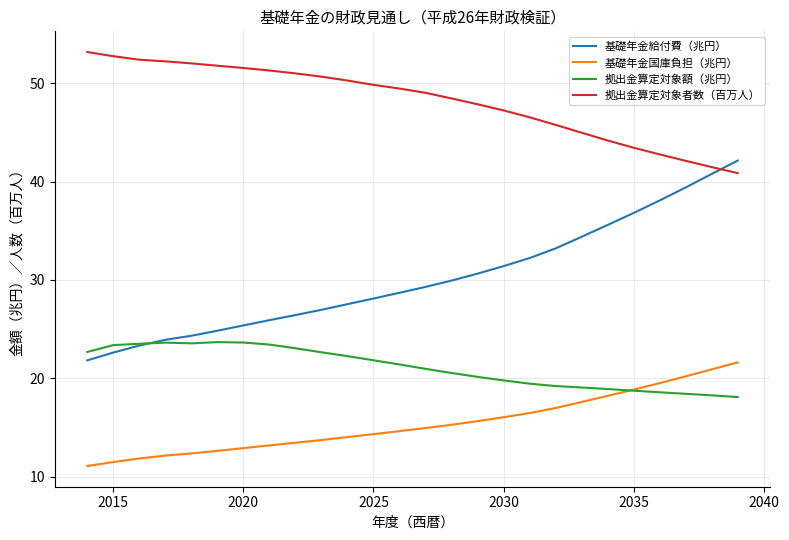

What is the minimum value for 拠出金算定対象者数（百万人）?

40.9